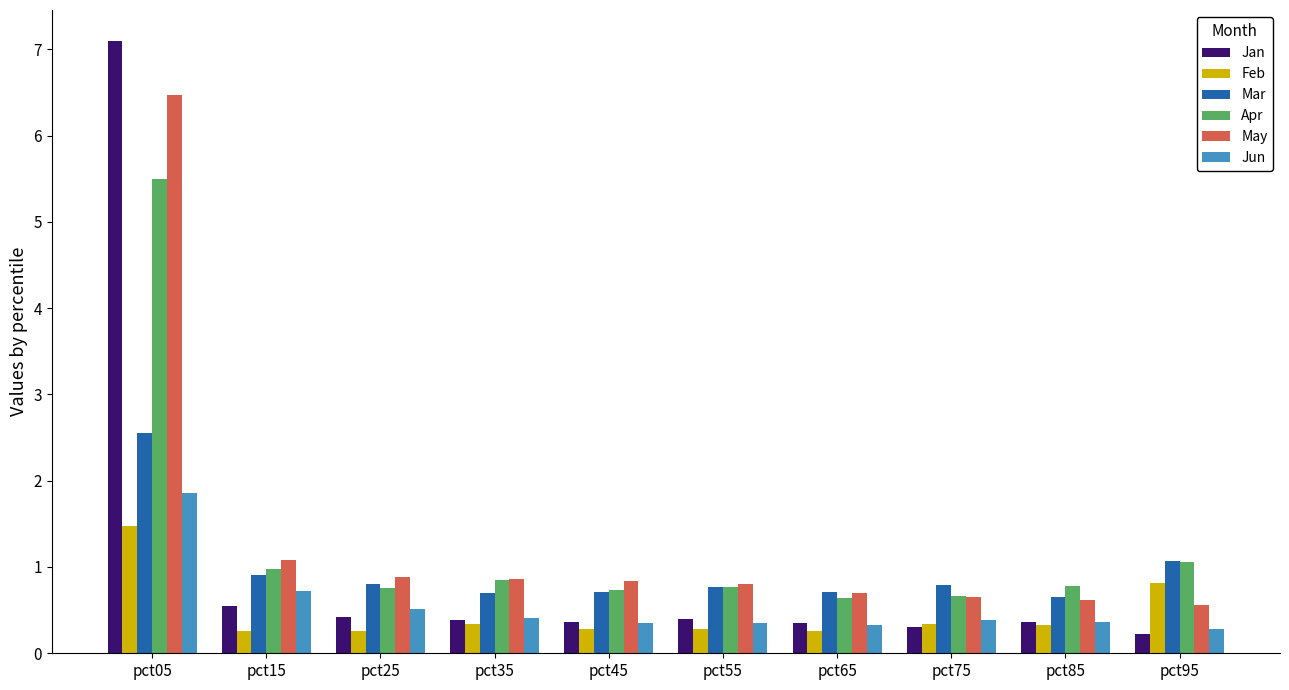

What is the spread (max minus min) of values at pct95?

0.8